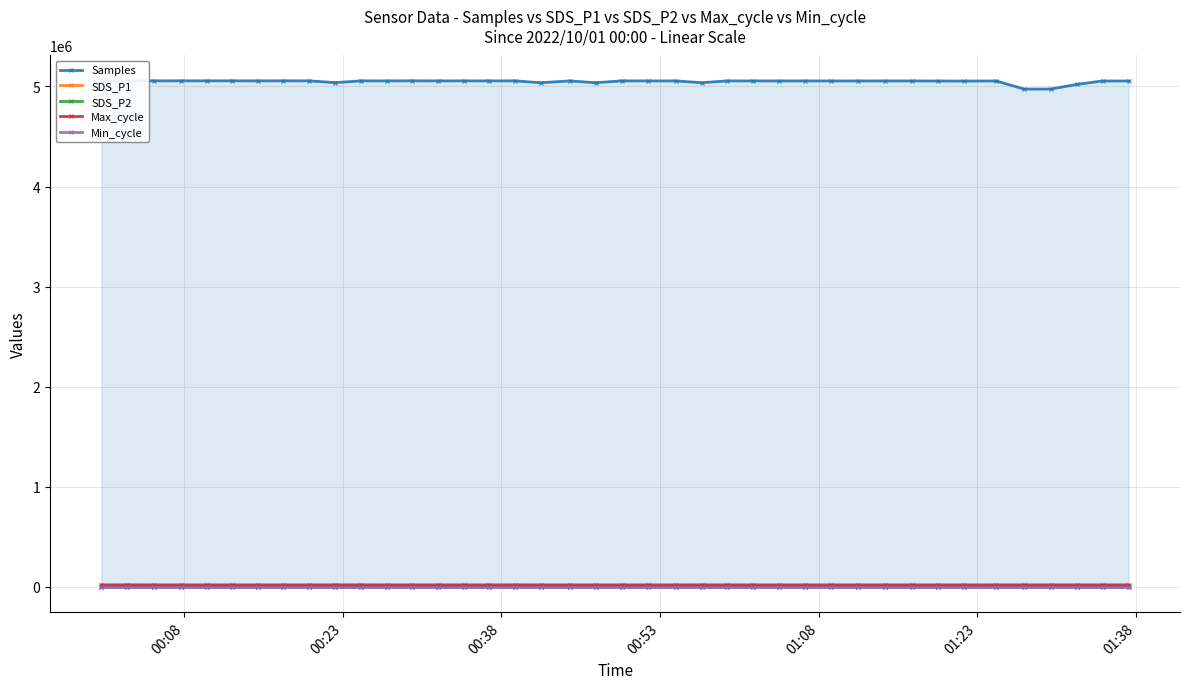

True or false: Min_cycle has a value of 47.1 at 00:08.

False